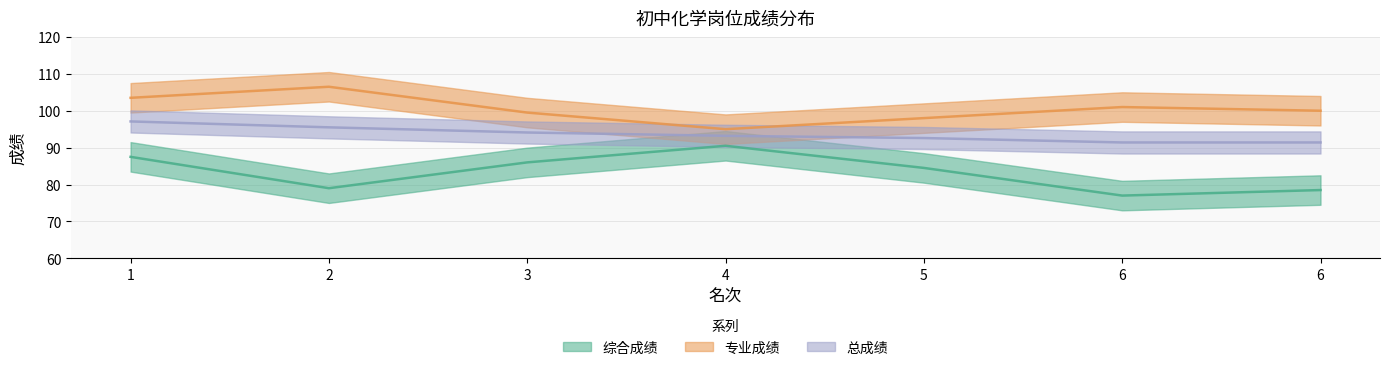

What is the value of the 专业成绩 point at the 6th from the left?

101.0